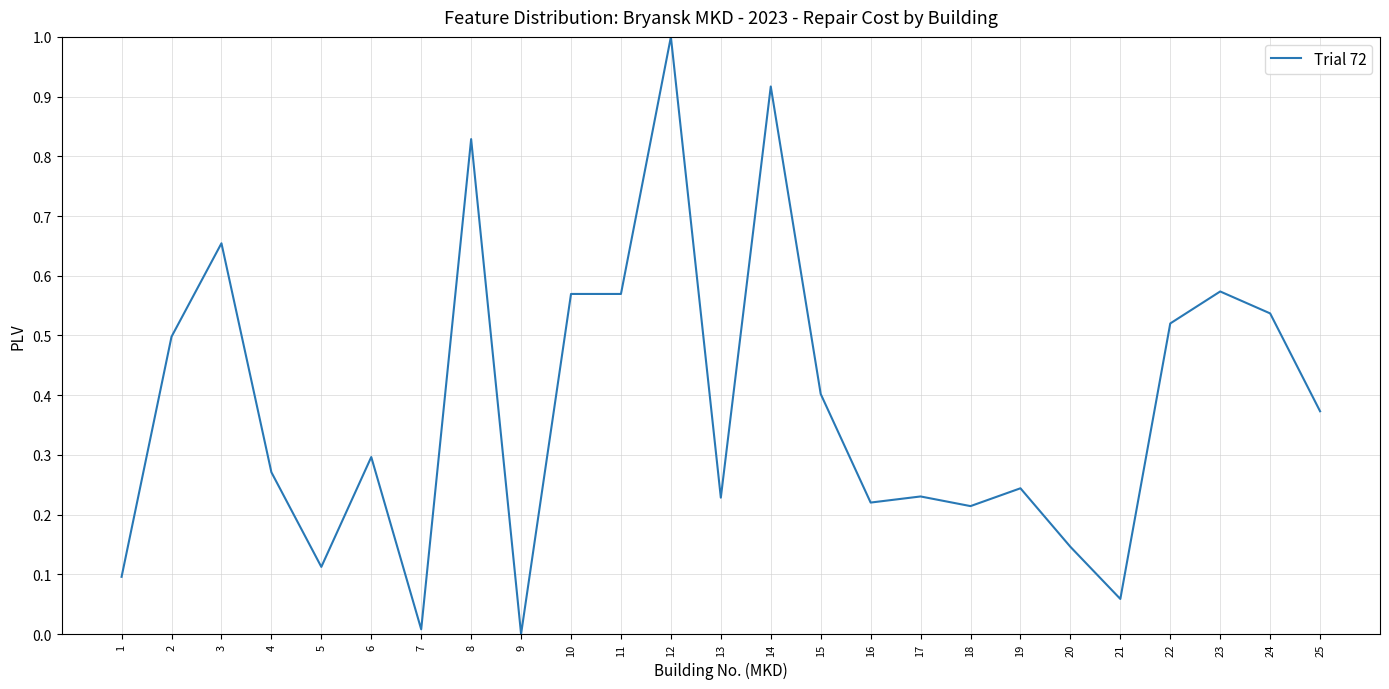

The chart shows a value of 0.3 at 24. True or false?

False